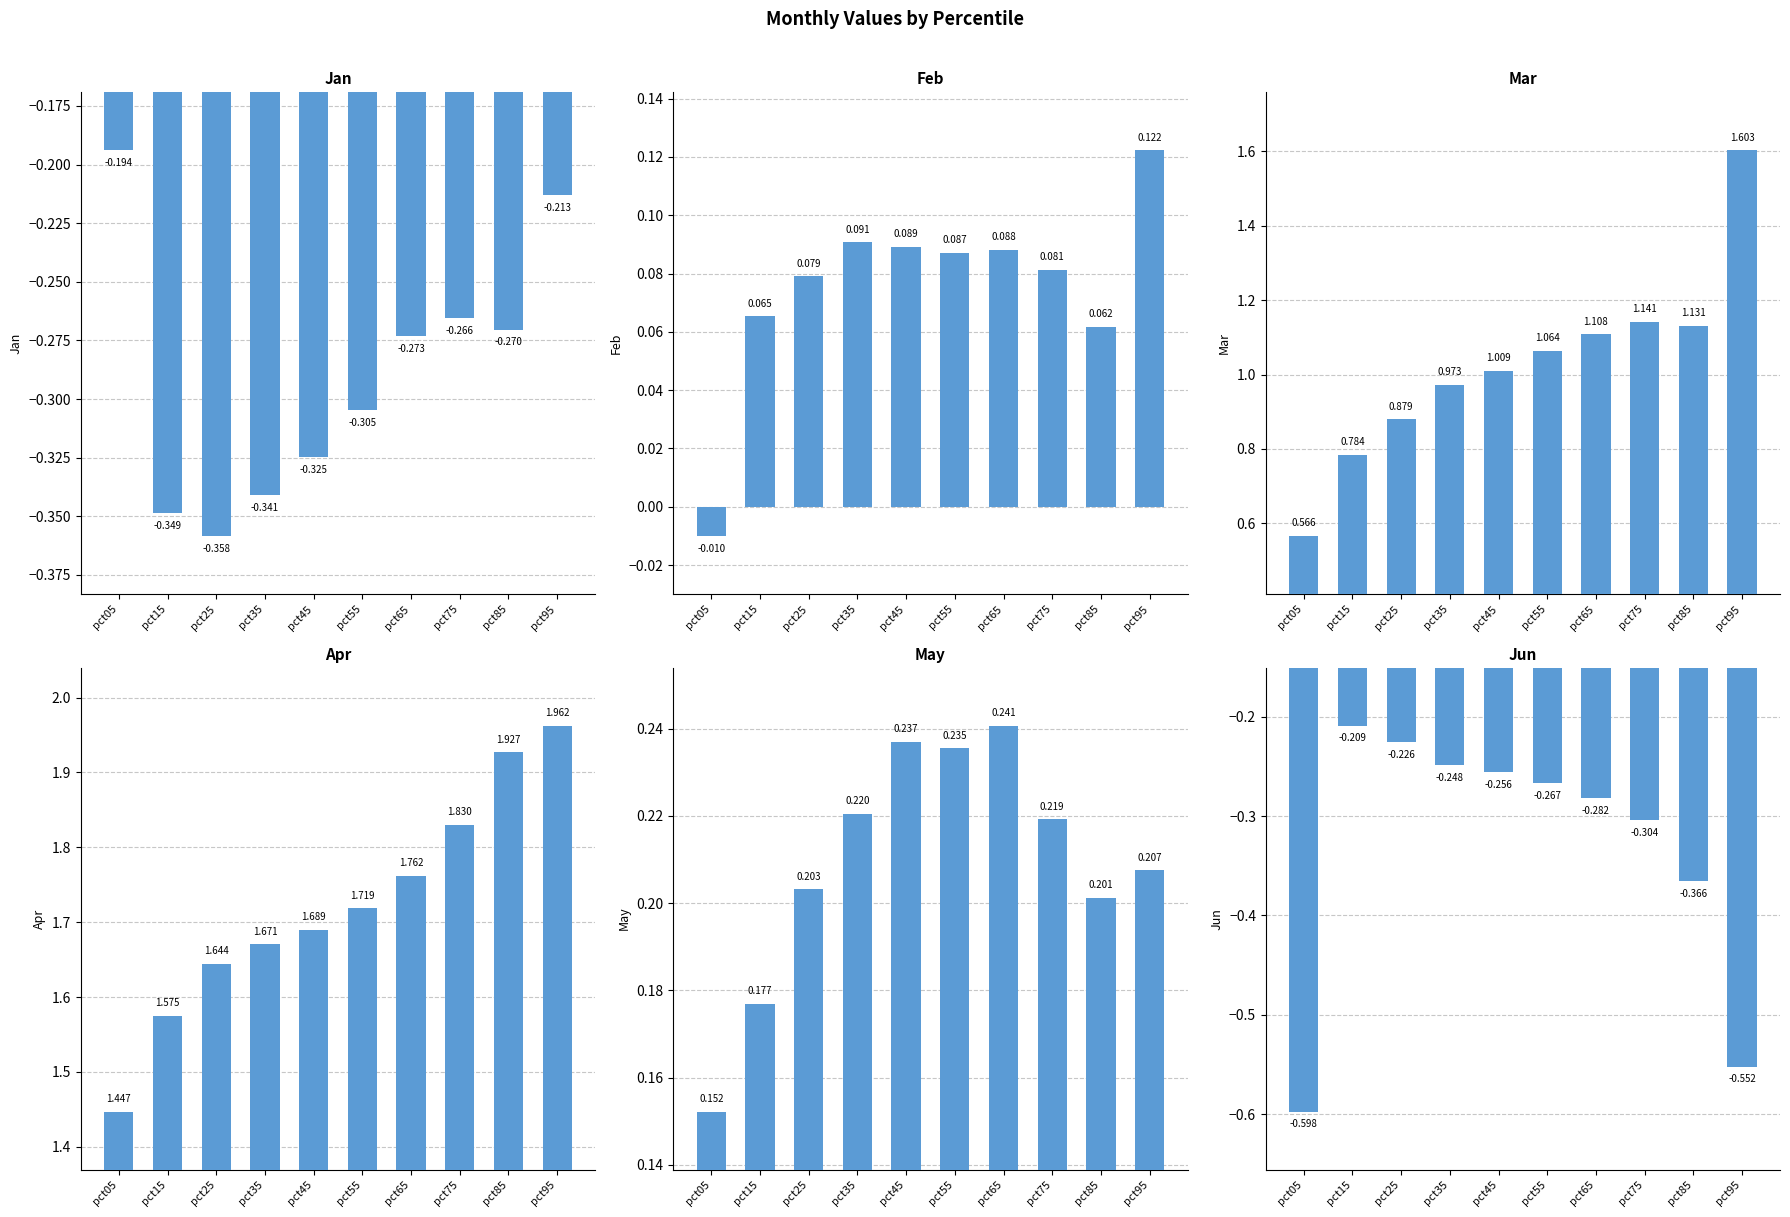

How many groups of bars are there?

10